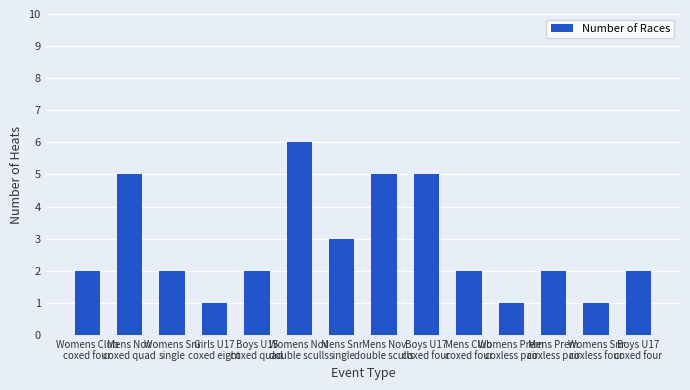

What is the approximate value at Womens Prem
coxless pair?

1